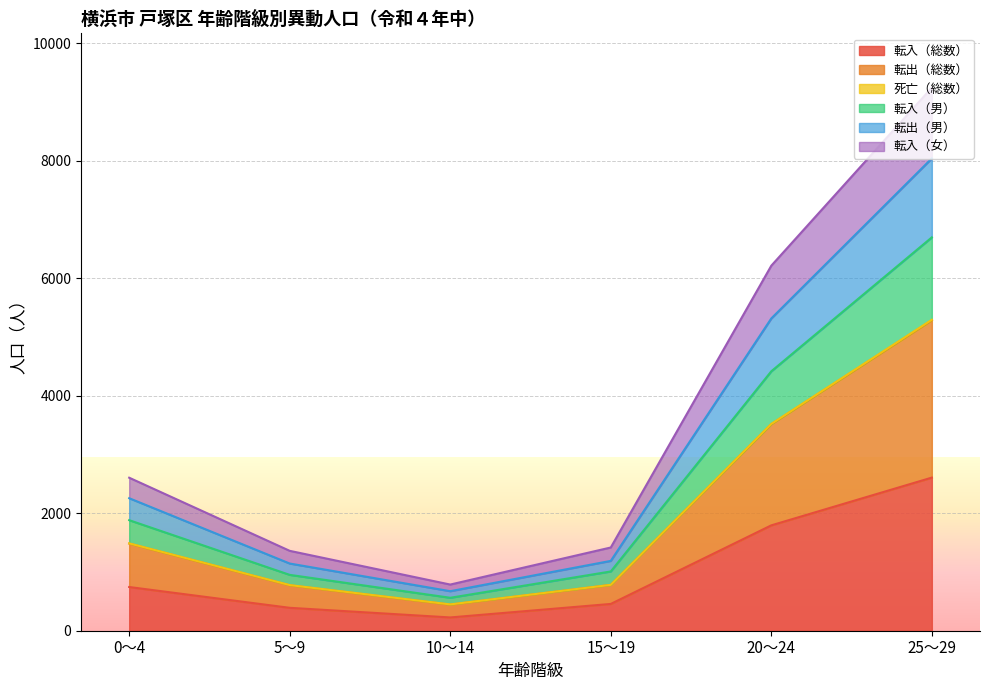

What is the highest value of the 転入（総数） series?

2607